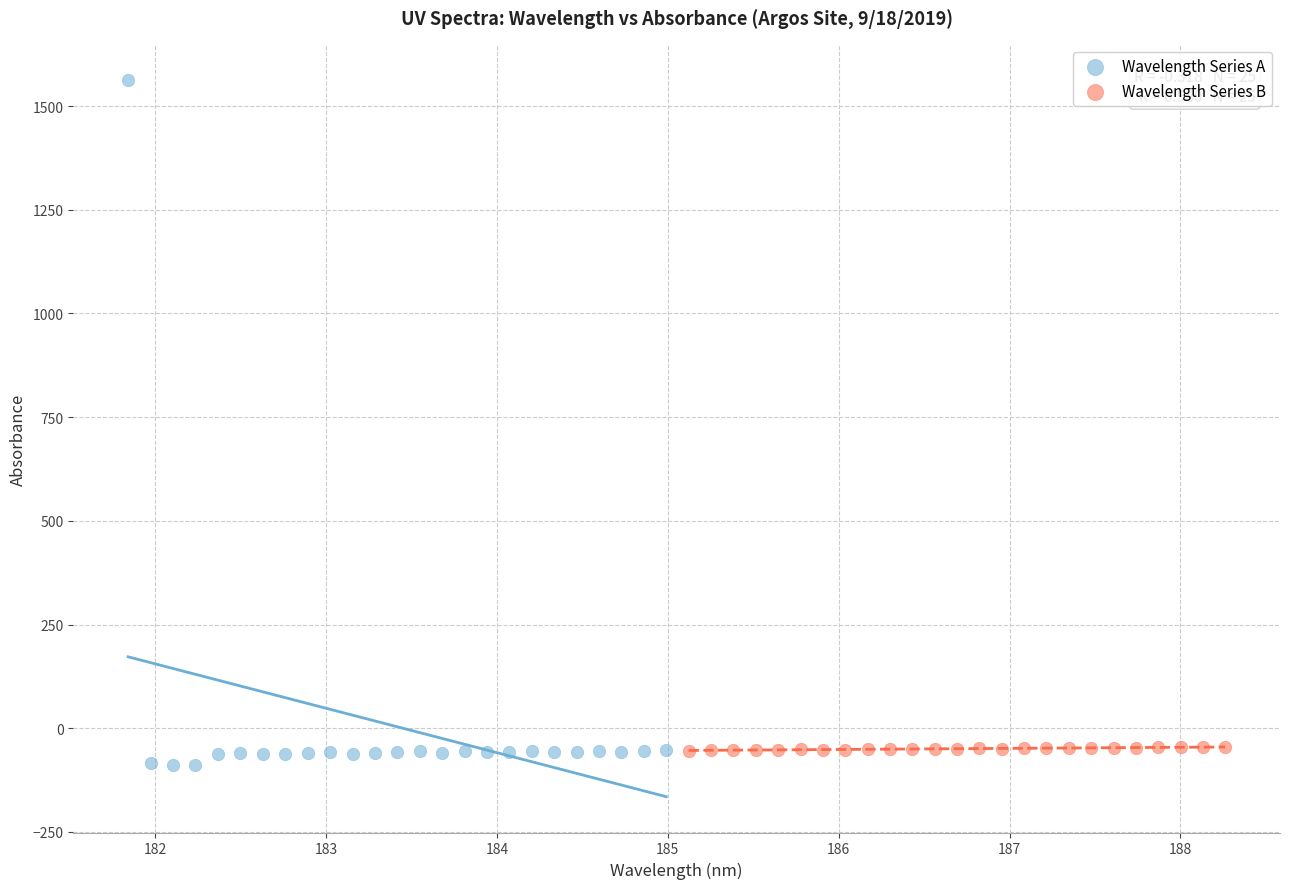

Which series has the largest Y range (max minus min)?

Wavelength Series A